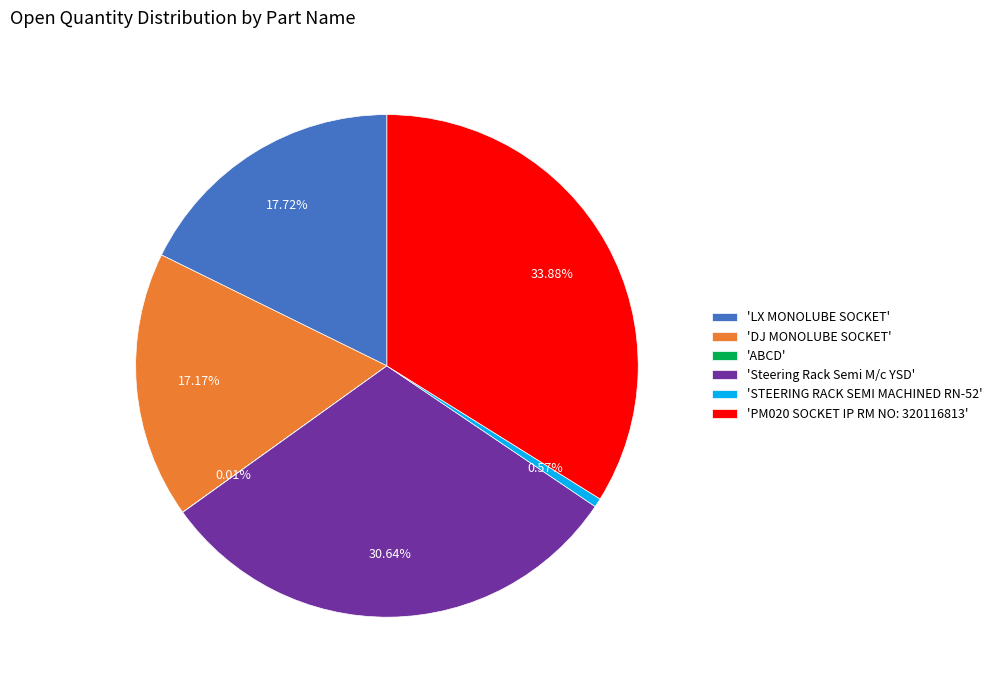

What is the ratio of the value at 'PM020 SOCKET IP RM NO: 320116813' to the value at 'LX MONOLUBE SOCKET'?

1.9